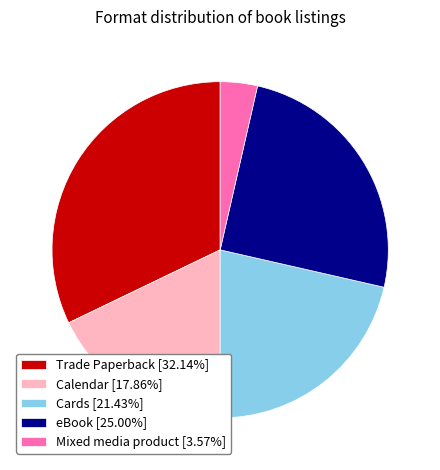

Count the number of slices in the pie.

5